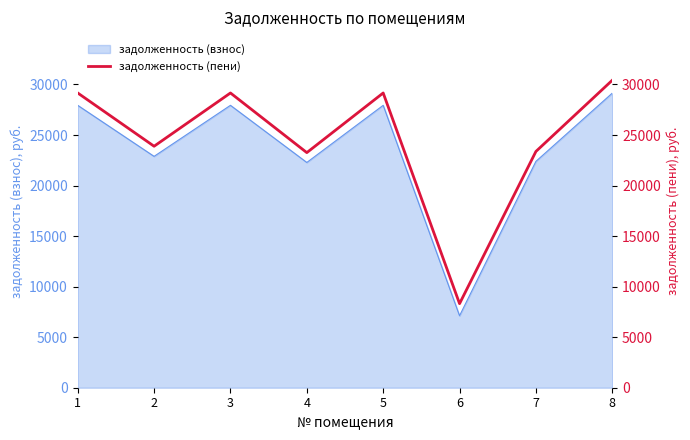

Is it true that the value at 8 is 30420.0?

True